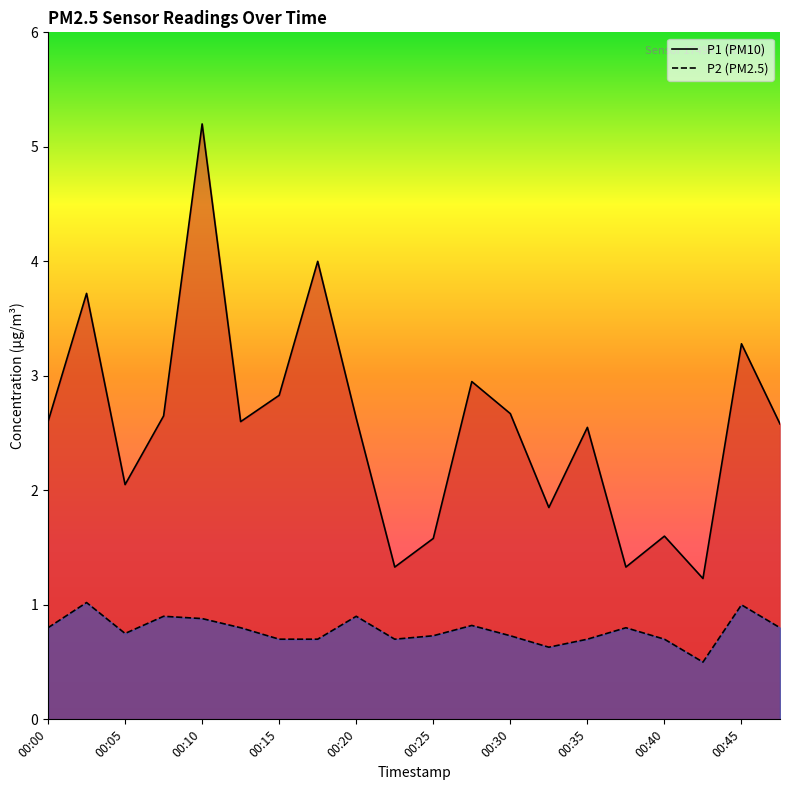

Reading left to right, list all the values displayed in this chart.

P1: 00:00=2.6	00:02=3.7	00:05=2.0	00:07=2.6	00:10=5.2	00:12=2.6	00:15=2.8	00:17=4.0	00:20=2.6	00:22=1.3	00:25=1.6	00:27=3.0	00:30=2.7	00:32=1.9	00:35=2.5	00:37=1.3	00:40=1.6	00:42=1.2	00:45=3.3	00:47=2.6
P2: 00:00=0.8	00:02=1.0	00:05=0.8	00:07=0.9	00:10=0.9	00:12=0.8	00:15=0.7	00:17=0.7	00:20=0.9	00:22=0.7	00:25=0.7	00:27=0.8	00:30=0.7	00:32=0.6	00:35=0.7	00:37=0.8	00:40=0.7	00:42=0.5	00:45=1.0	00:47=0.8